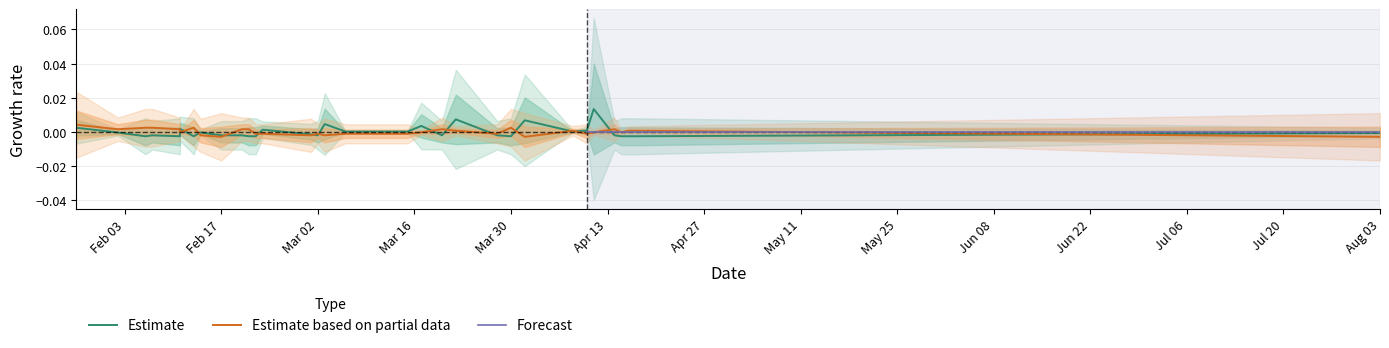

True or false: Amount has more than 1 interior local peaks.

True